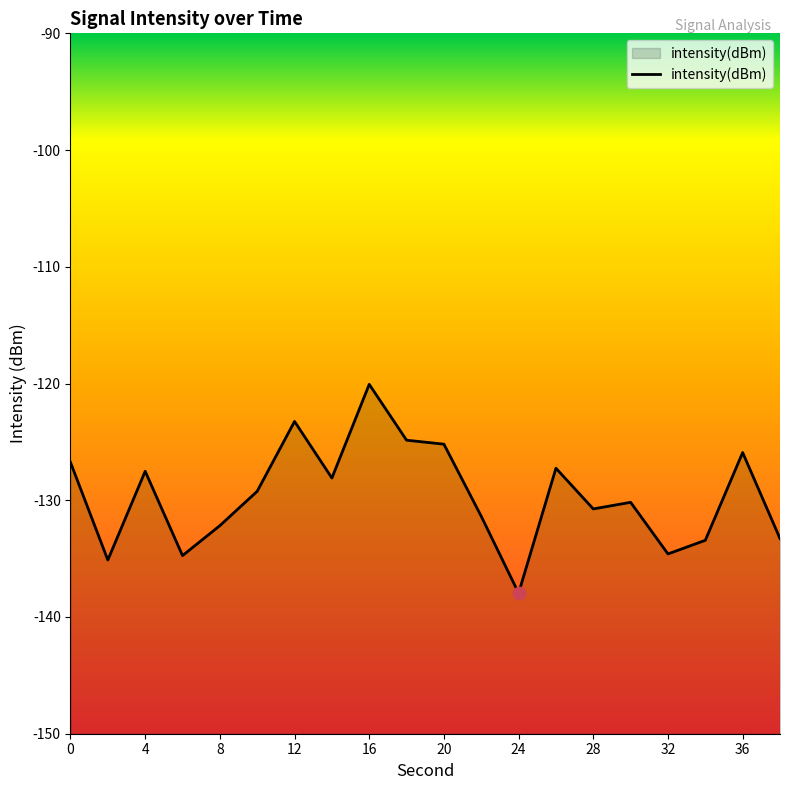

Between 32 and 14, which is larger?

14